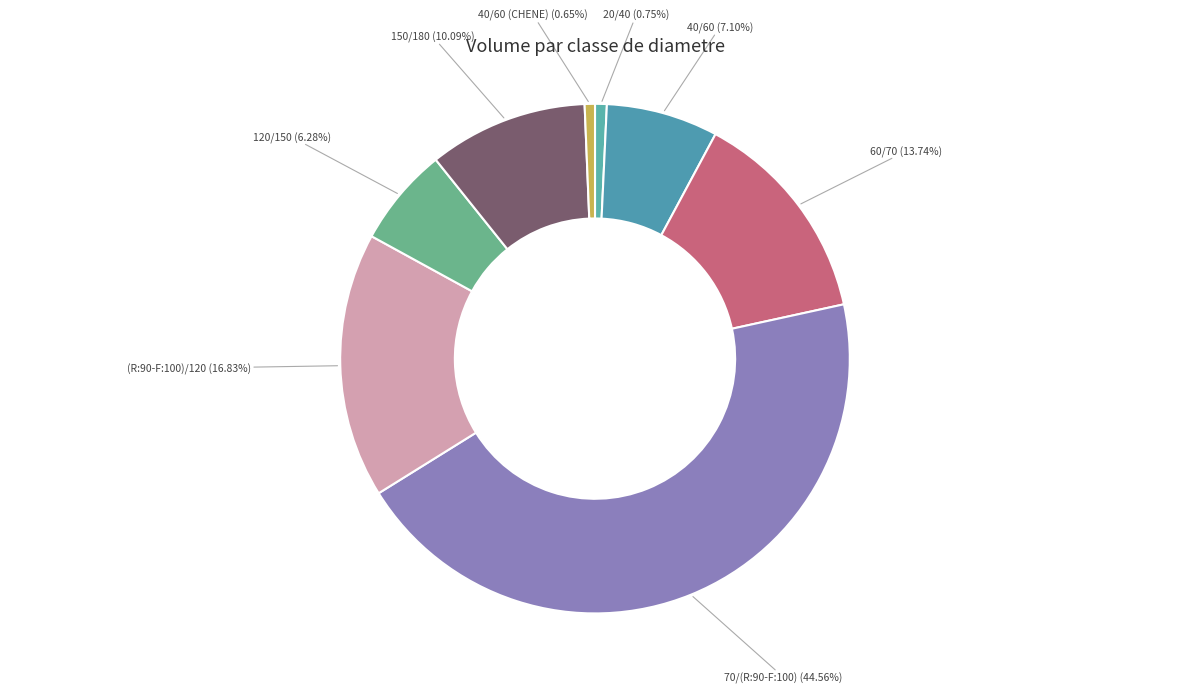

Does 150/180 account for over 50% of the chart?

No